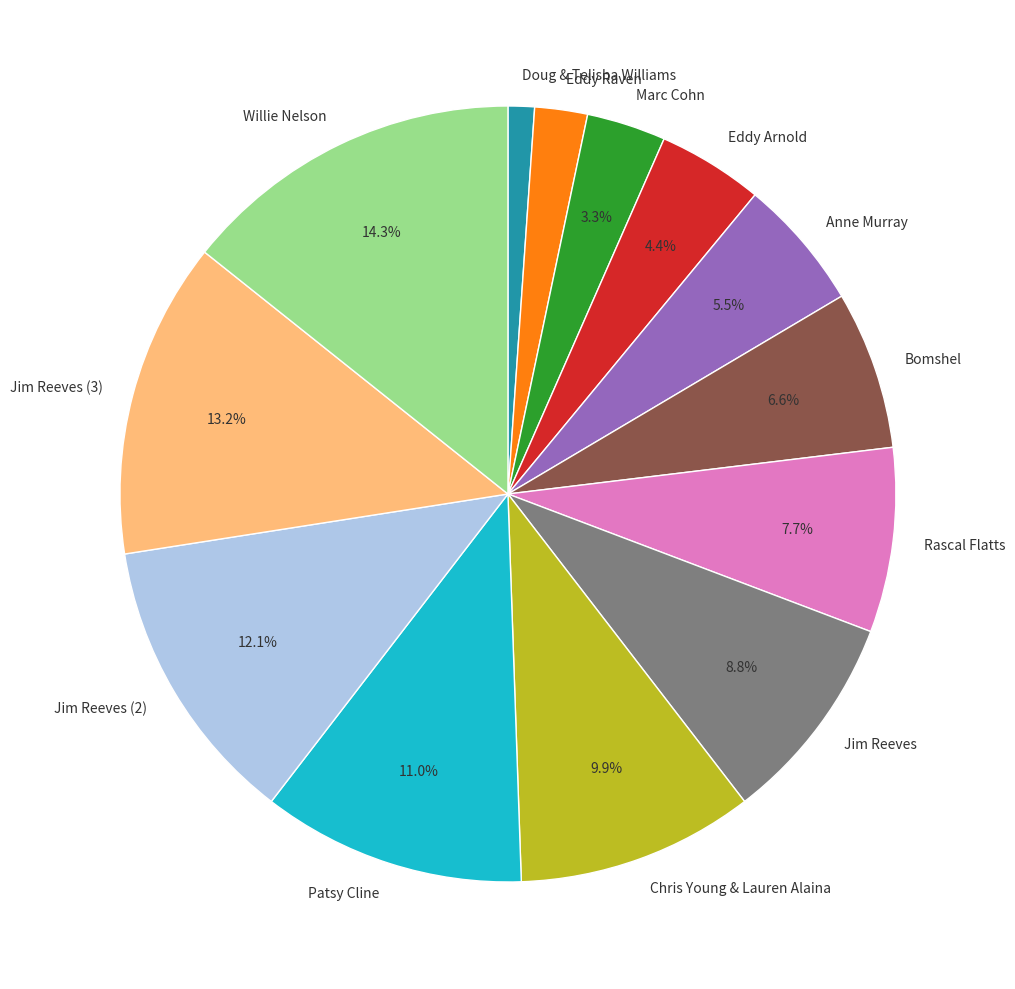

What percentage is NOT represented by Marc Cohn?

96.7%